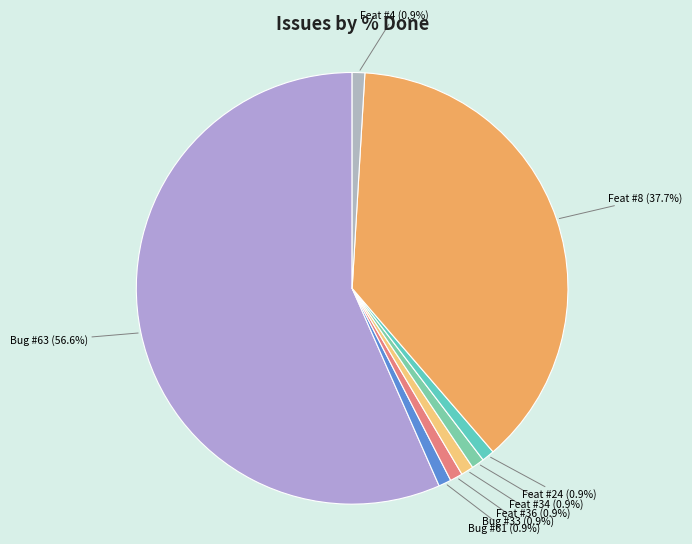

How many slices are in this pie chart?

8